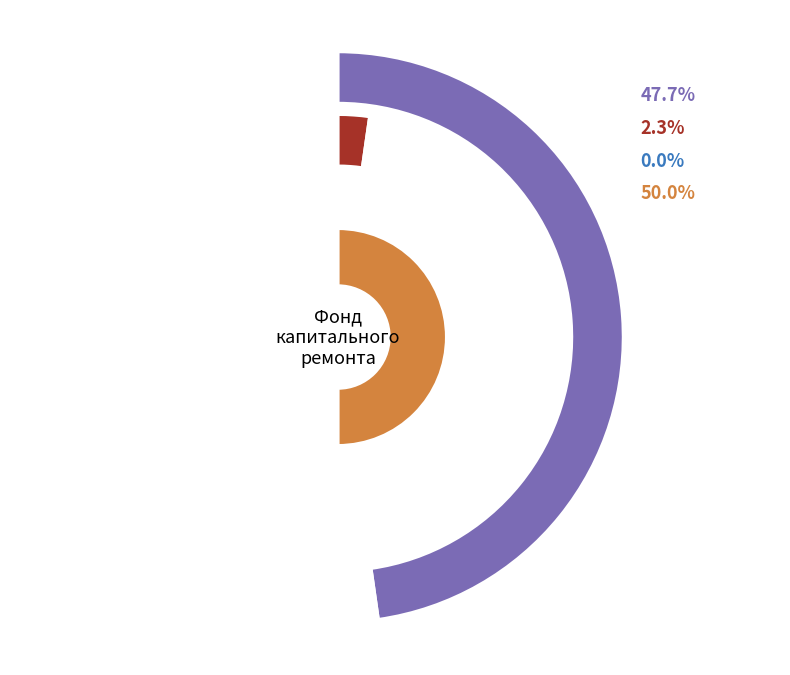

Combined, what portion of the pie is Остаток на конец периода and Остаток на начало периода?

97.7%